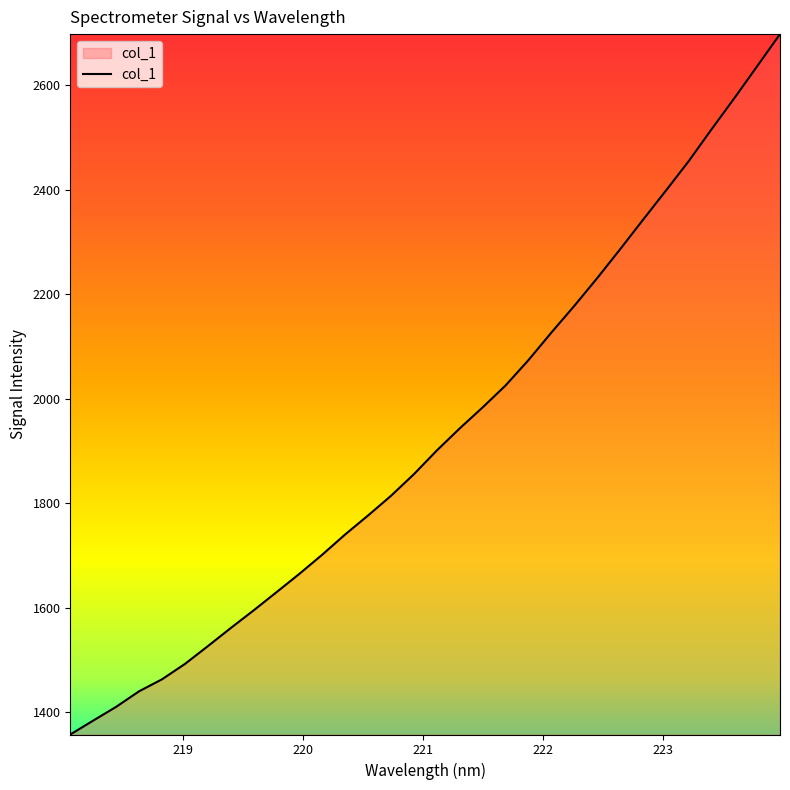

What is the smallest value displayed?

1357.4